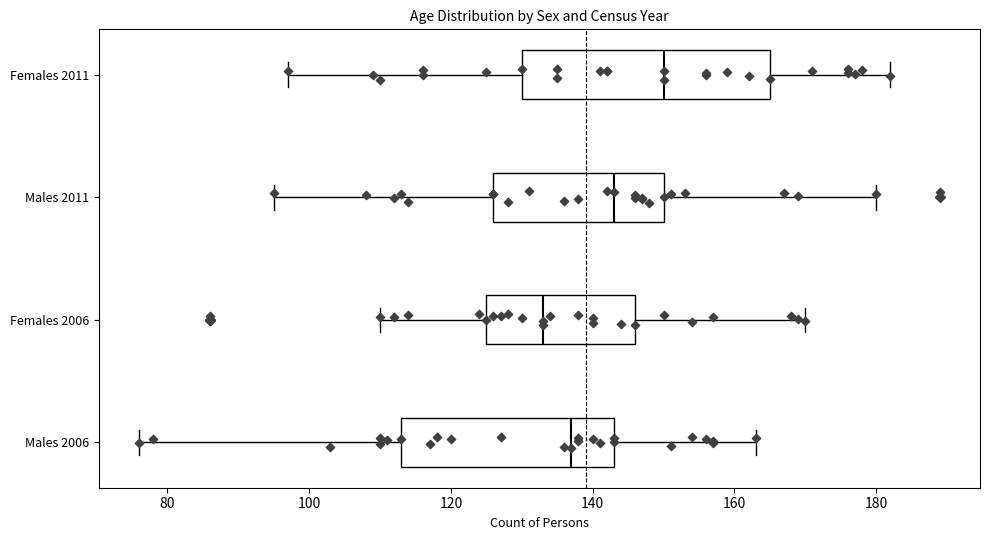

Reading bottom to top, read every box against the x-axis: the position of its median line, the range the box covers, and the ends of its whiskers. The values are not printed on the chart, so give them approximately, as read against the axis.

Males 2006: median 138, box 114 to 144, whiskers 76 to 164
Females 2006: median 134, box 126 to 146, whiskers 110 to 170
Males 2011: median 144, box 126 to 150, whiskers 96 to 180
Females 2011: median 150, box 130 to 166, whiskers 98 to 182